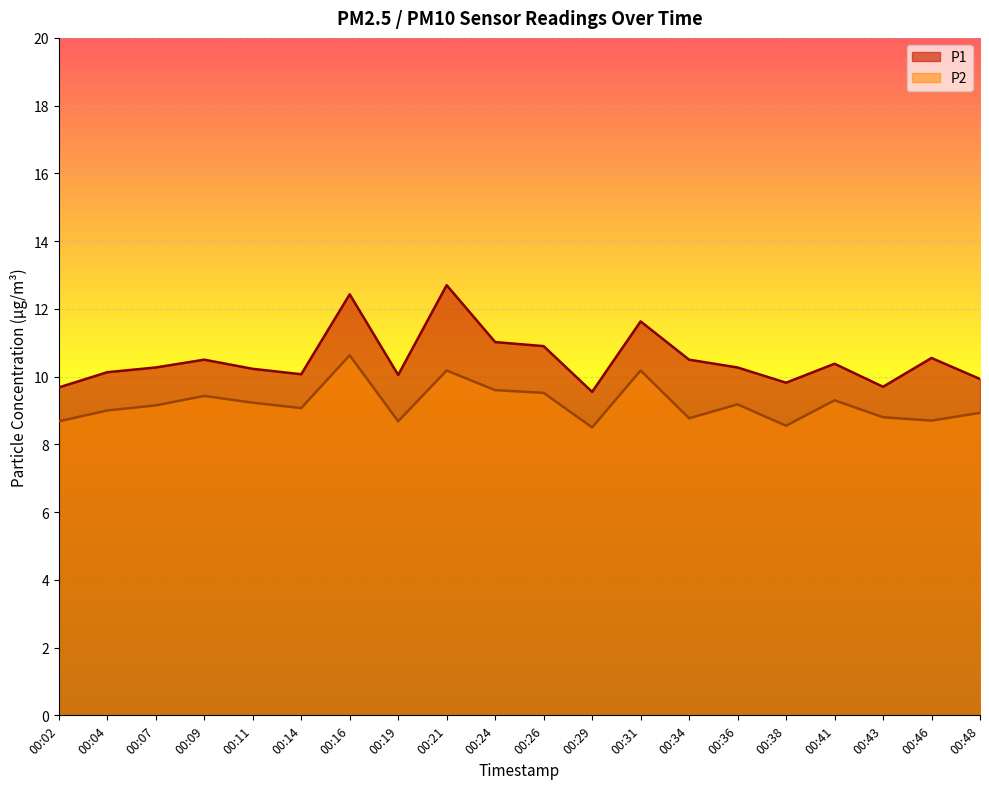

At which category is the sum across all series the highest?

00:16